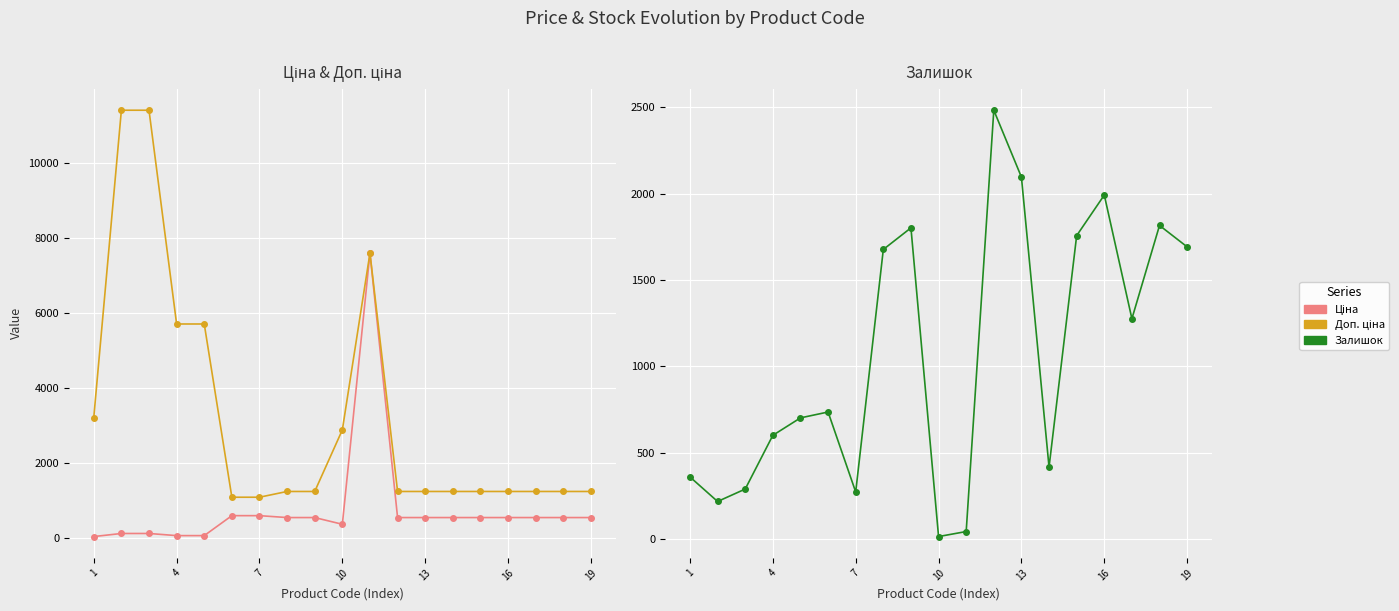

What are all the series names shown in the legend?

Ціна, Доп. ціна, Залишок